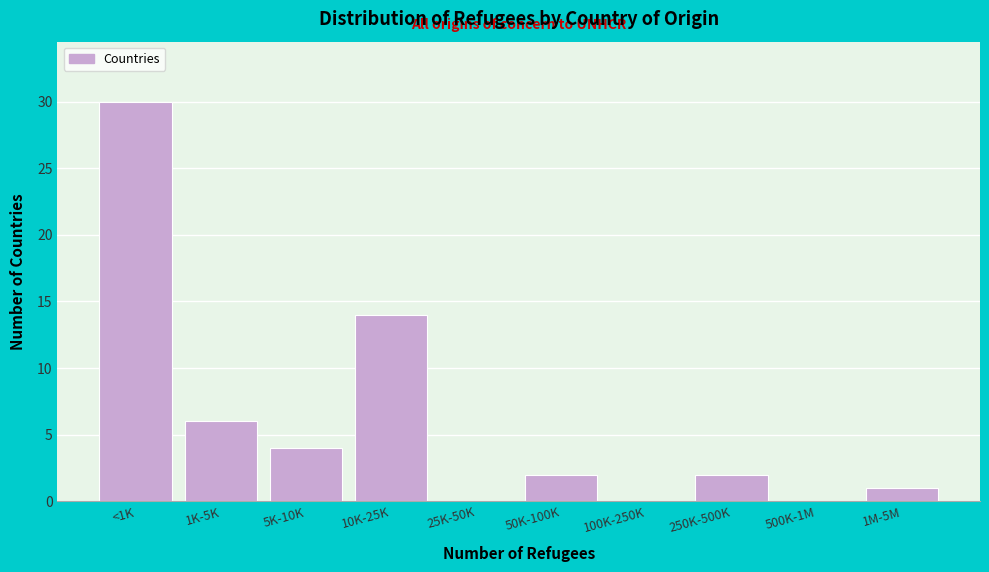

Reading left to right, transcribe all the data shown in this chart.

<1K=30	1K-5K=6	5K-10K=4	10K-25K=14	25K-50K=0	50K-100K=2	100K-250K=0	250K-500K=2	500K-1M=0	1M-5M=1